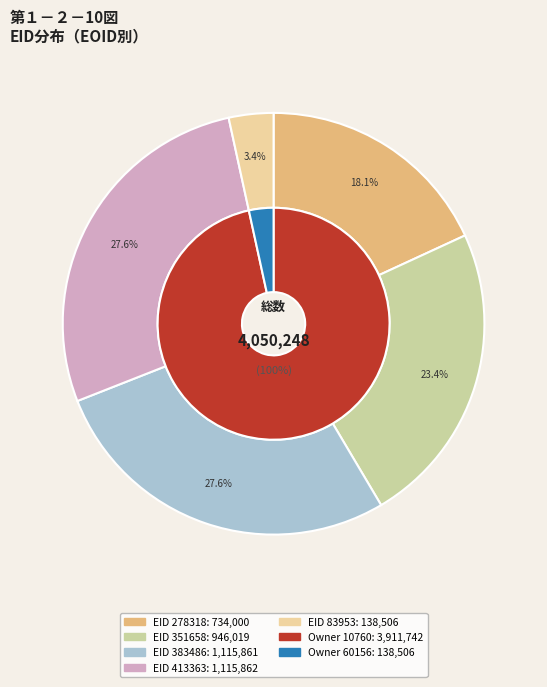

What is the change in value from 351658 to 83953?

-807513